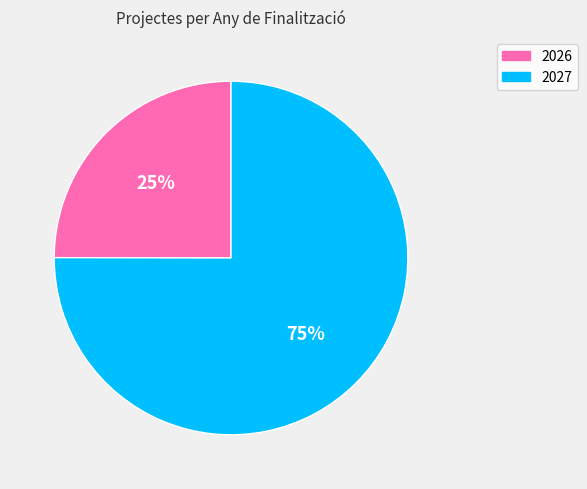

To the nearest percent, what is the difference between the largest and smallest slice percentages?

50%